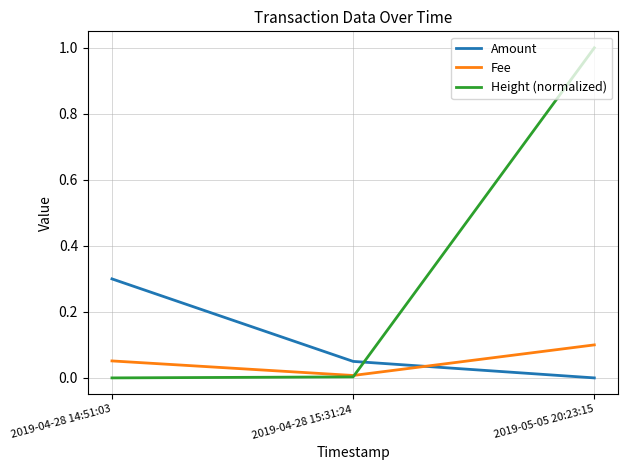

Is the value of Fee at 2019-04-28 14:51:03 greater than the value of Height (normalized) at 2019-04-28 15:31:24?

Yes